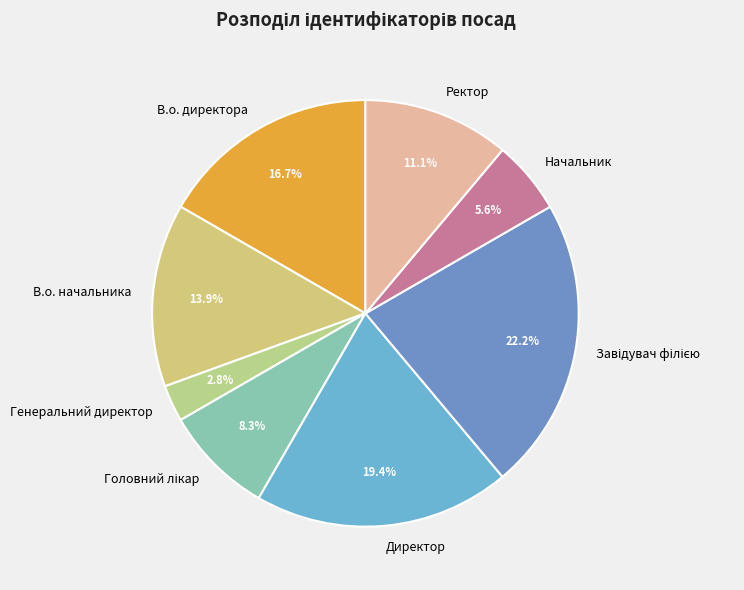

What is the ratio of the value at Начальник to the value at Директор?

0.3